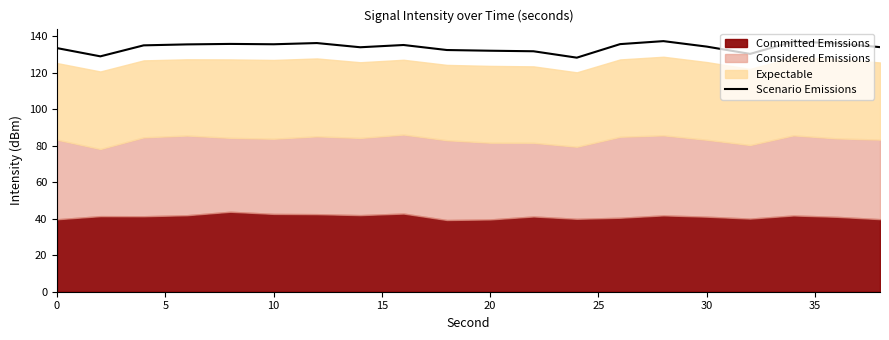

Is it true that Scenario Emissions equals 133.6 at 0?

True